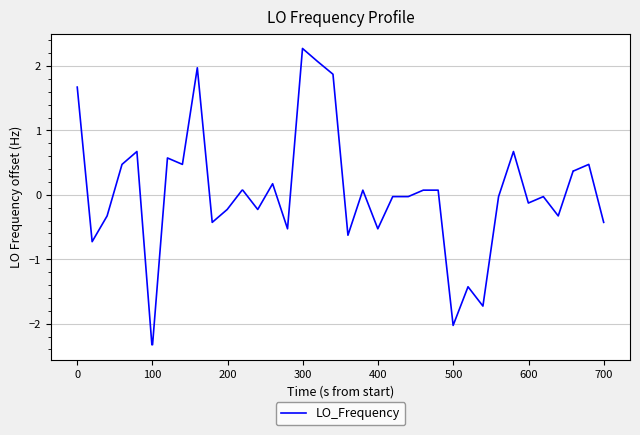

What is the greatest value displayed?

2.3